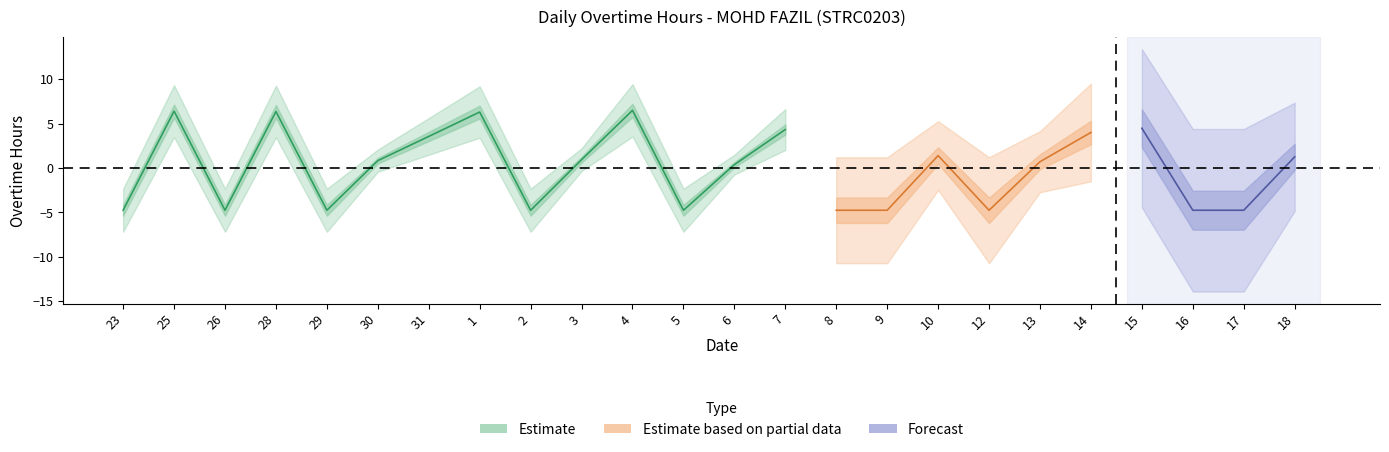

What is the label of the 5th point from the left?

29